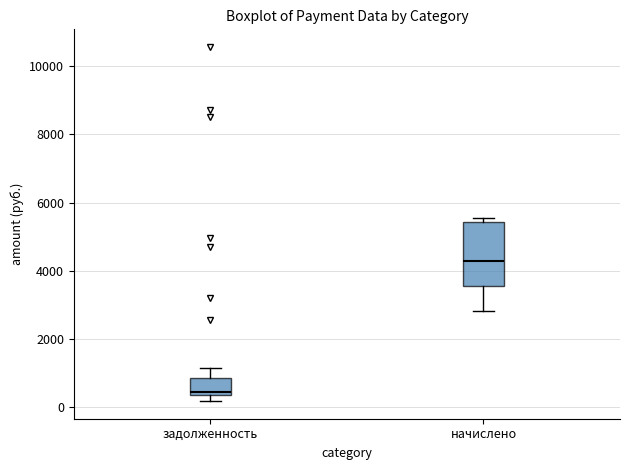

Which box's median line is the lowest?

задолженность